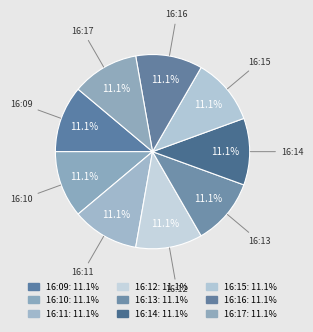

What is the ratio of the value at 16:14 to the value at 16:12?

1.0